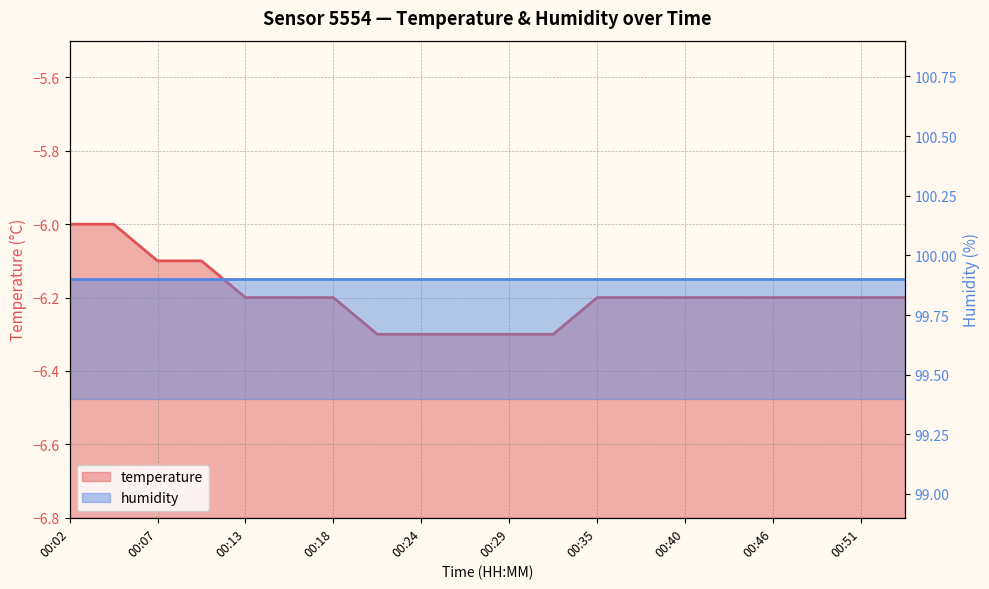

Reading left to right, extract all data points from this chart.

00:02=-6.0	00:05=-6.0	00:07=-6.1	00:10=-6.1	00:13=-6.2	00:16=-6.2	00:18=-6.2	00:21=-6.3	00:24=-6.3	00:27=-6.3	00:29=-6.3	00:32=-6.3	00:35=-6.2	00:38=-6.2	00:40=-6.2	00:43=-6.2	00:46=-6.2	00:49=-6.2	00:51=-6.2	00:54=-6.2